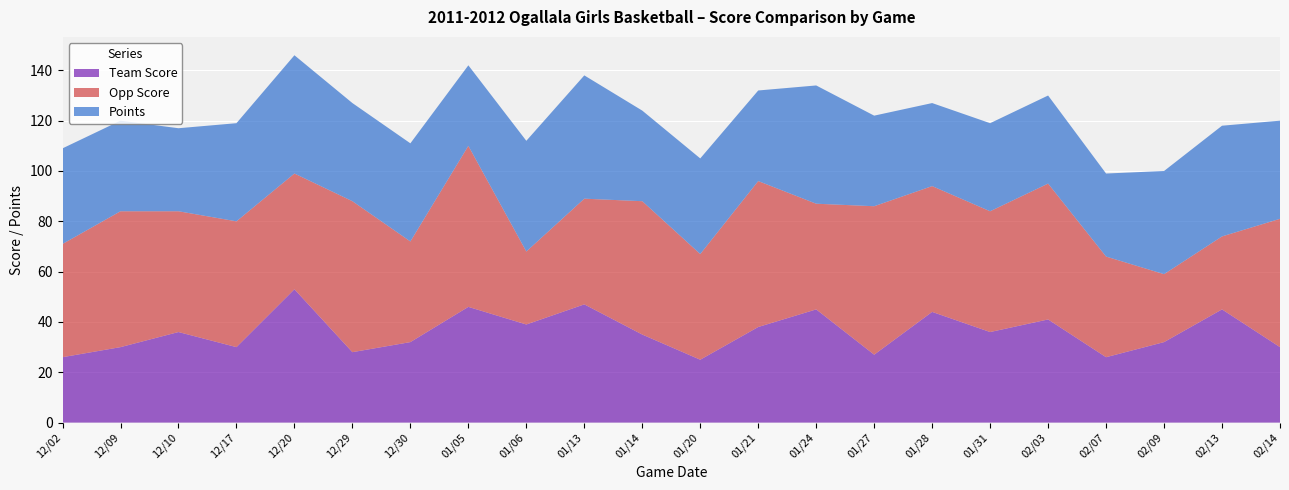

Reading left to right, what are all the values shown in this chart?

Team Score: 12/02=26	12/09=30	12/10=36	12/17=30	12/20=53	12/29=28	12/30=32	01/05=46	01/06=39	01/13=47	01/14=35	01/20=25	01/21=38	01/24=45	01/27=27	01/28=44	01/31=36	02/03=41	02/07=26	02/09=32	02/13=45	02/14=30
Opp Score: 12/02=45	12/09=54	12/10=48	12/17=50	12/20=46	12/29=60	12/30=40	01/05=64	01/06=29	01/13=42	01/14=53	01/20=42	01/21=58	01/24=42	01/27=59	01/28=50	01/31=48	02/03=54	02/07=40	02/09=27	02/13=29	02/14=51
Points: 12/02=38	12/09=36	12/10=33	12/17=39	12/20=47	12/29=39	12/30=39	01/05=32	01/06=44	01/13=49	01/14=36	01/20=38	01/21=36	01/24=47	01/27=36	01/28=33	01/31=35	02/03=35	02/07=33	02/09=41	02/13=44	02/14=39